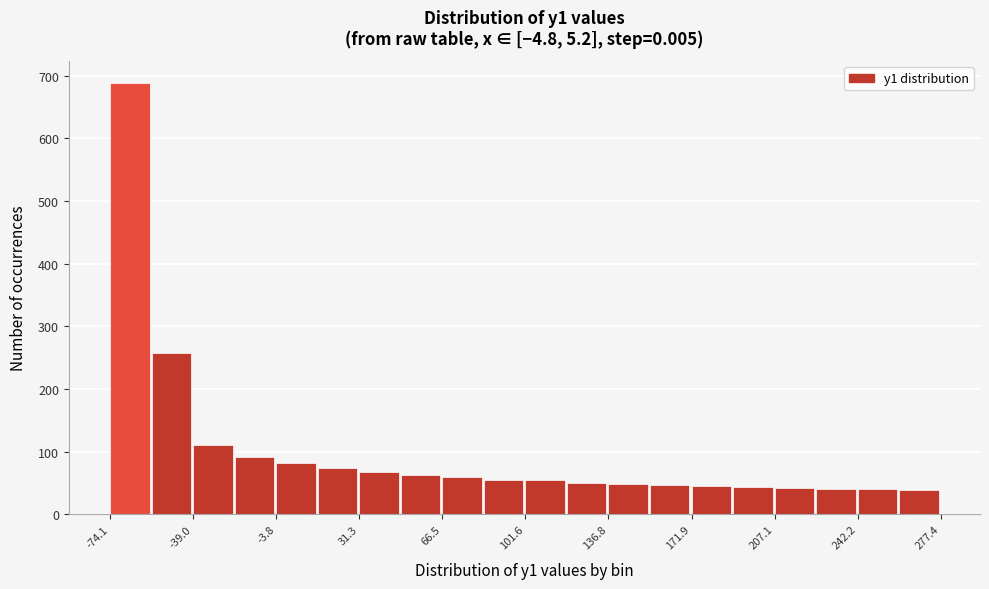

Read against the x-axis, roughly where is the centre of the tallest bar?

-65